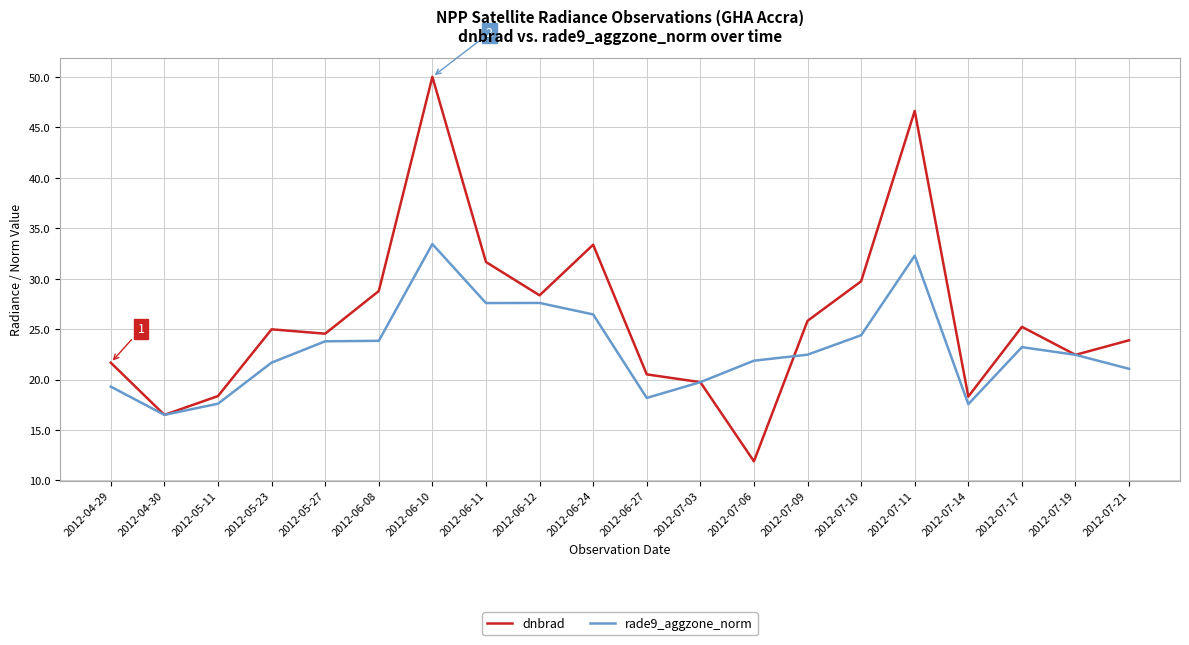

What is the minimum value for dnbrad?

11.9